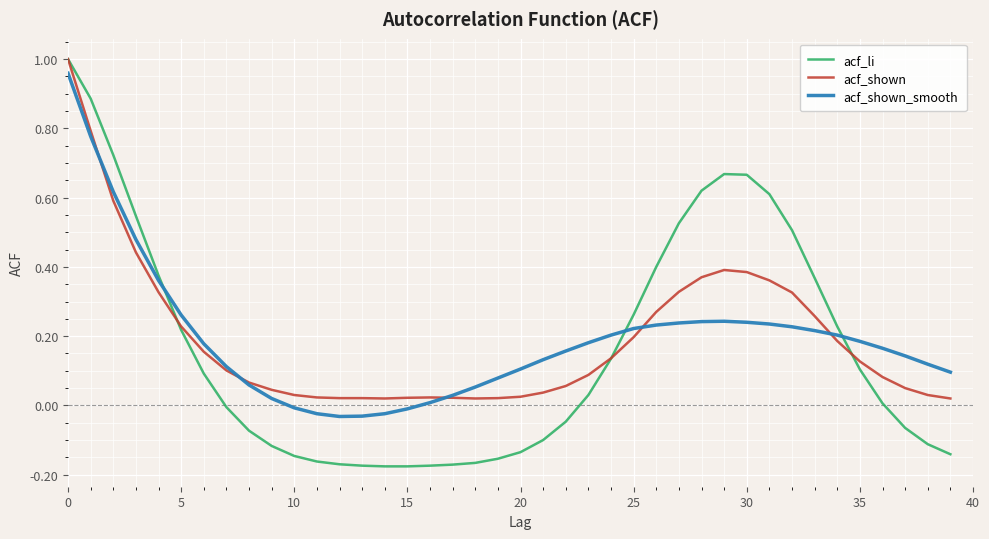

Which series has the widest spread of values?

acf_li